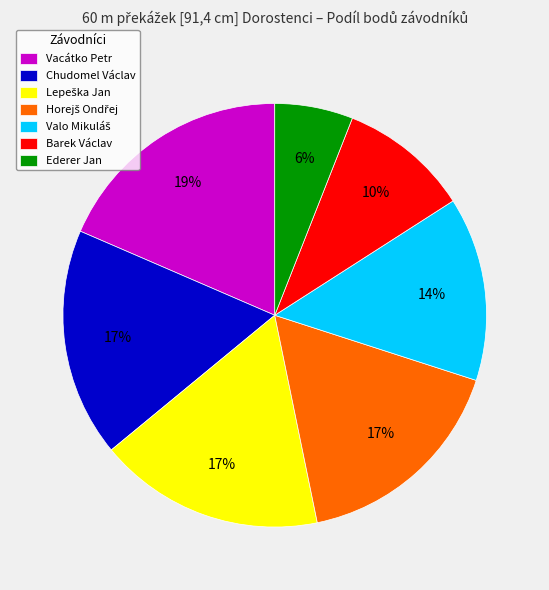

To the nearest percent, what is the average slice percentage?

14%